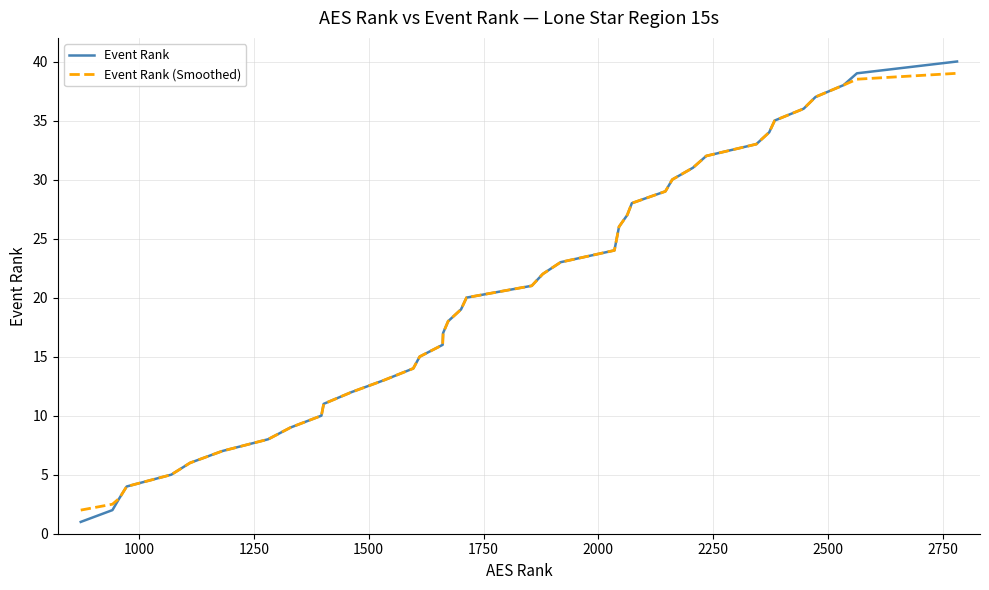

What is the maximum value shown in the chart?

40.0